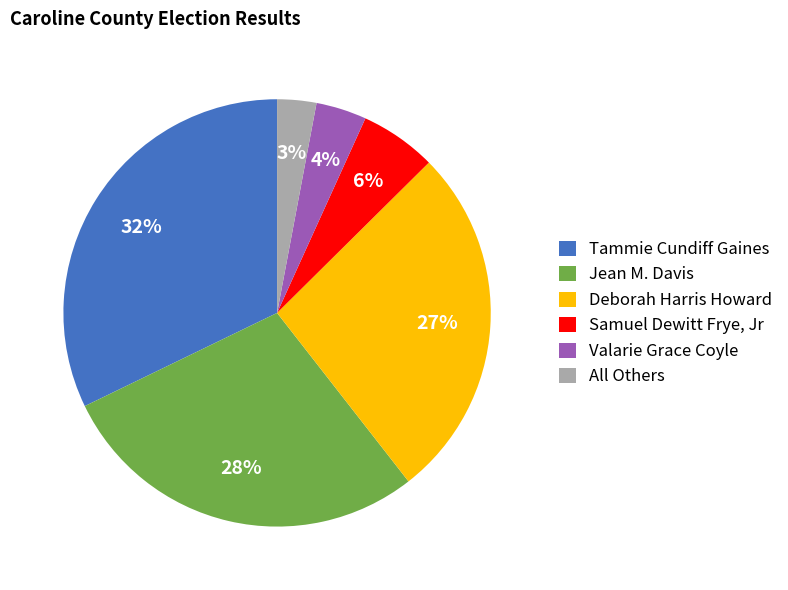

What percentage is the Deborah Harris Howard slice, to the nearest percent?

27%